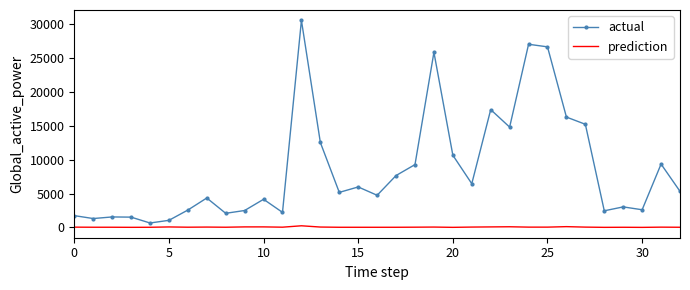

Which series has the widest spread of values?

actual